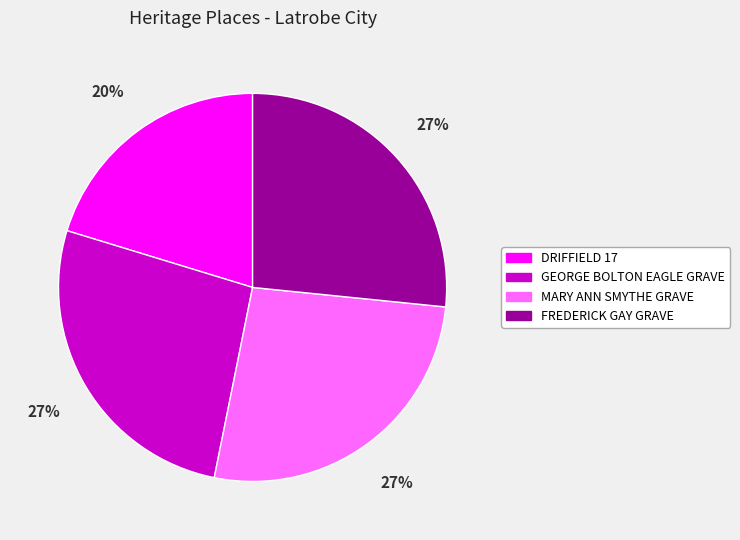

Is there a majority slice in this chart?

No